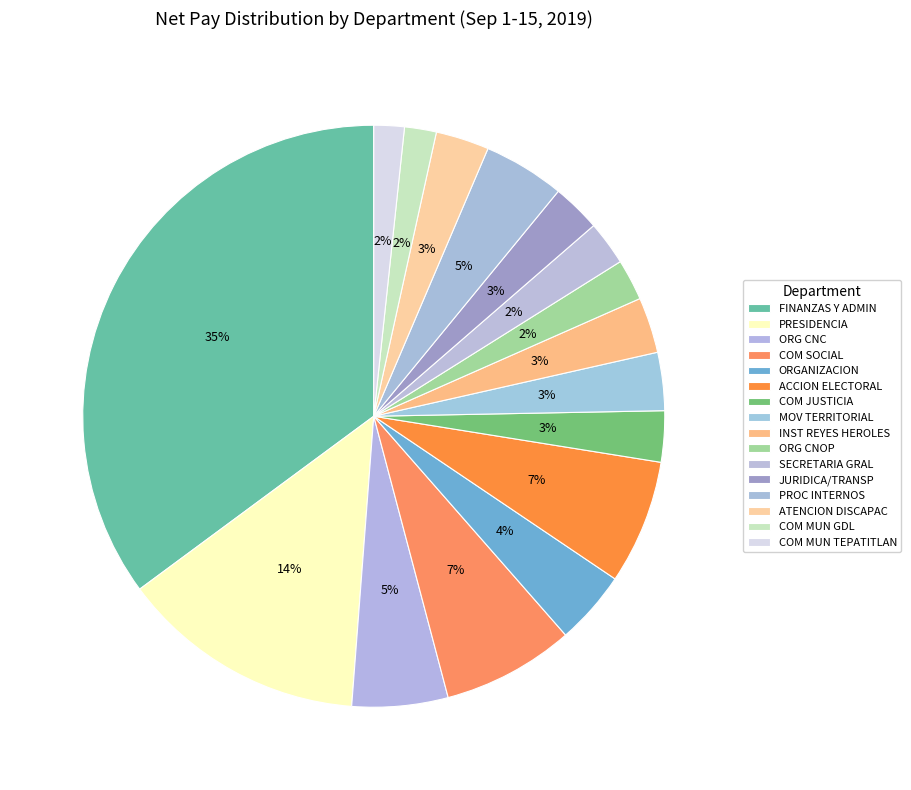

How many segments does this pie chart have?

16